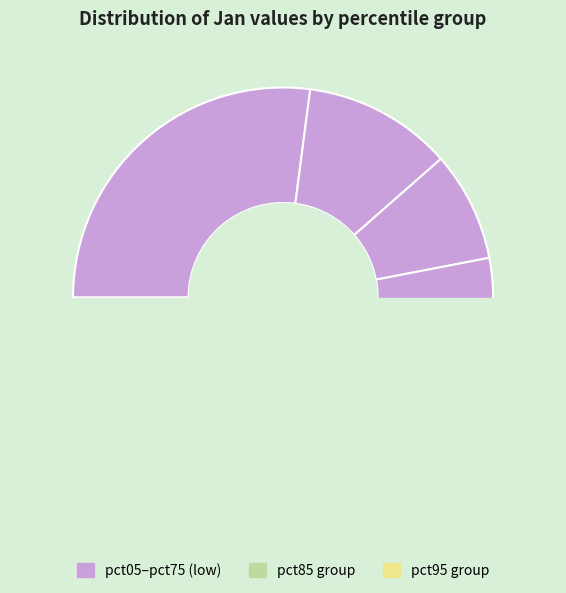

True or false: pct65 accounts for 10% of the total.

True